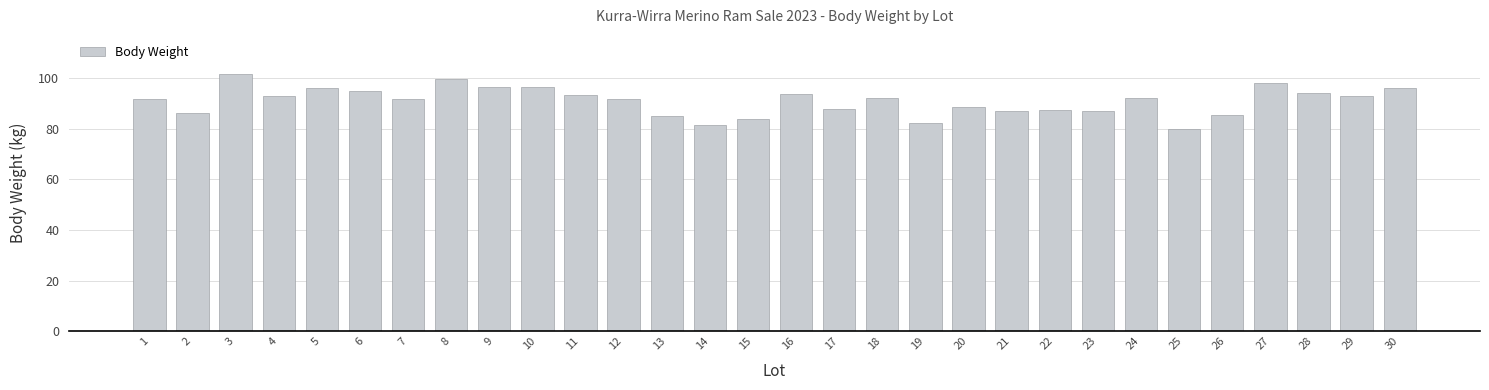

Approximately how many times larger is the value at 14 compared to 27?

0.8